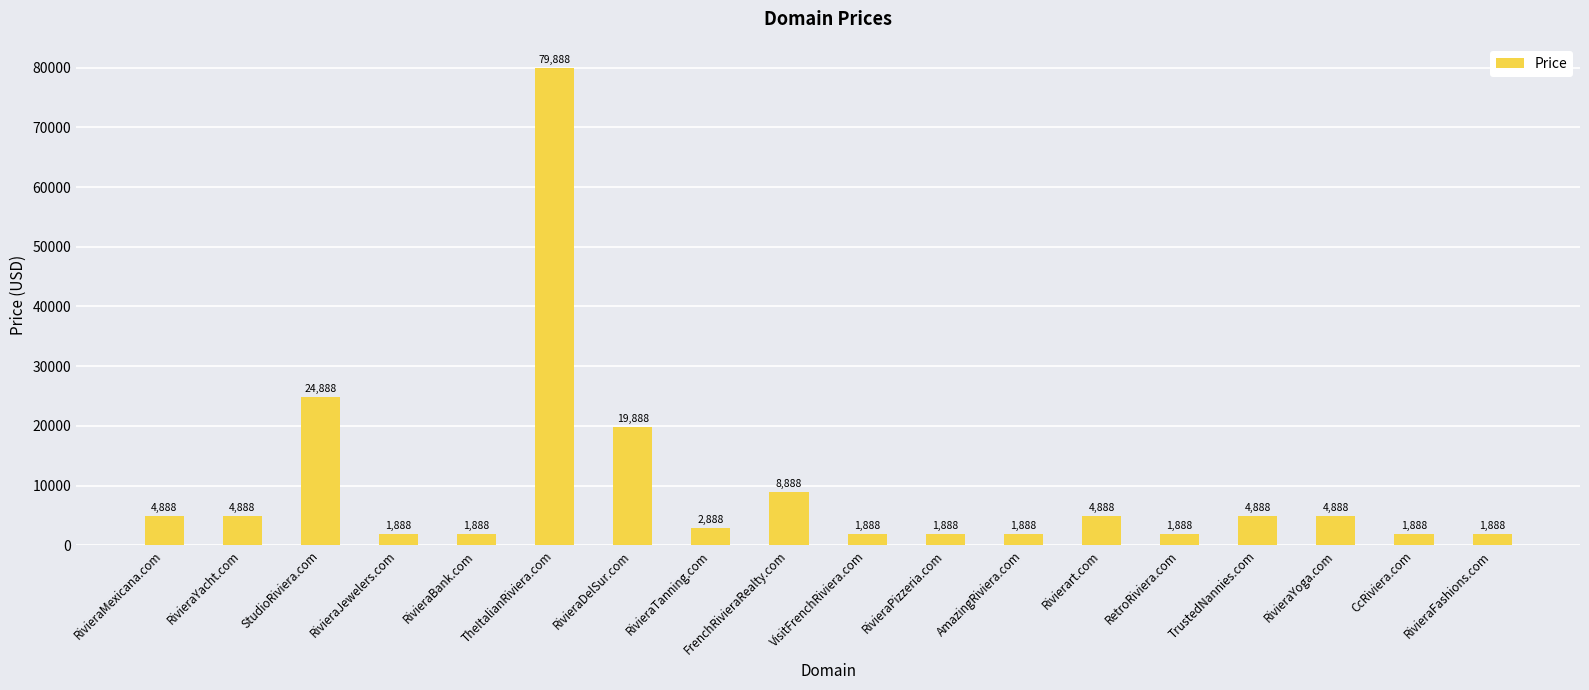

What is the ratio of the value at RivieraMexicana.com to the value at AmazingRiviera.com?

2.6